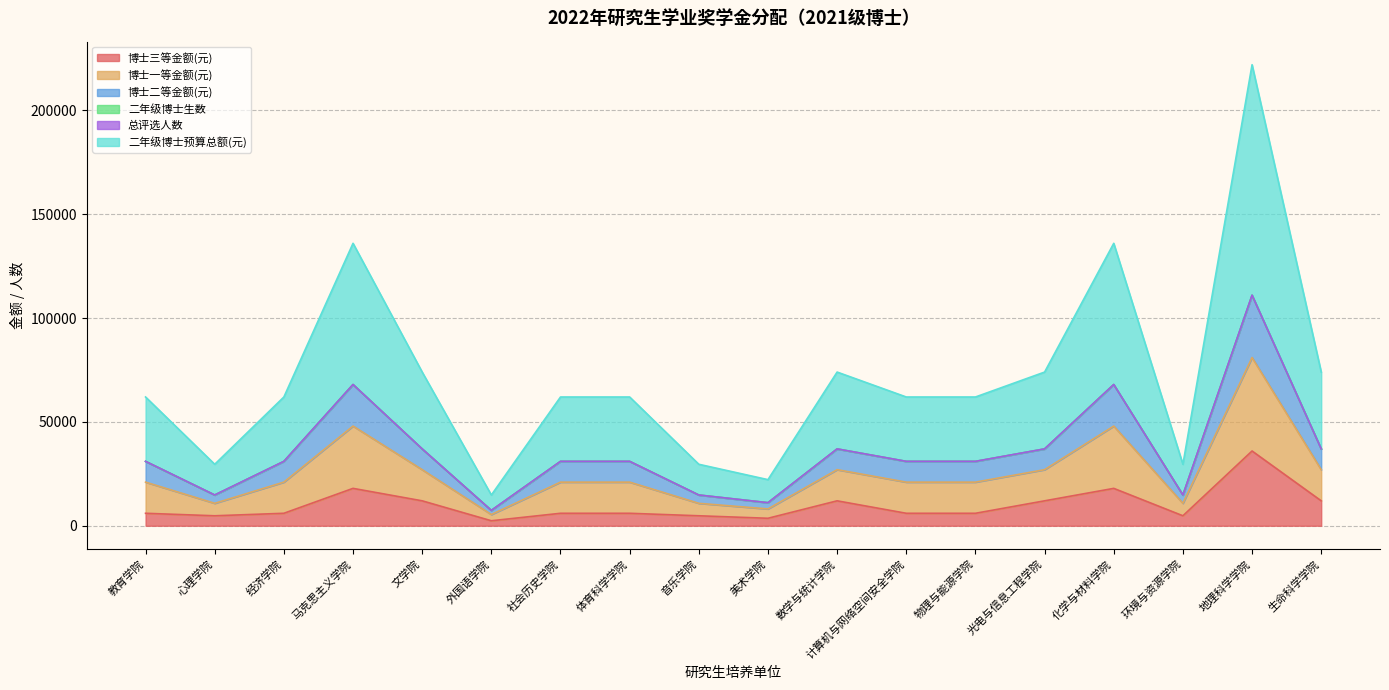

At which category is the sum across all series the highest?

地理科学学院